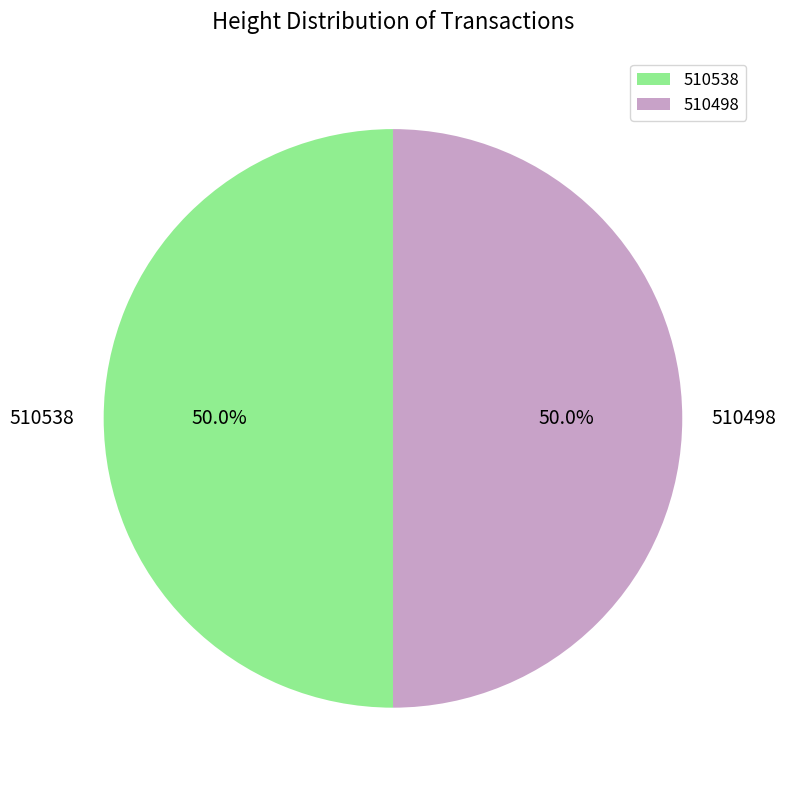

What portion of the pie excludes 510498?

50.0%